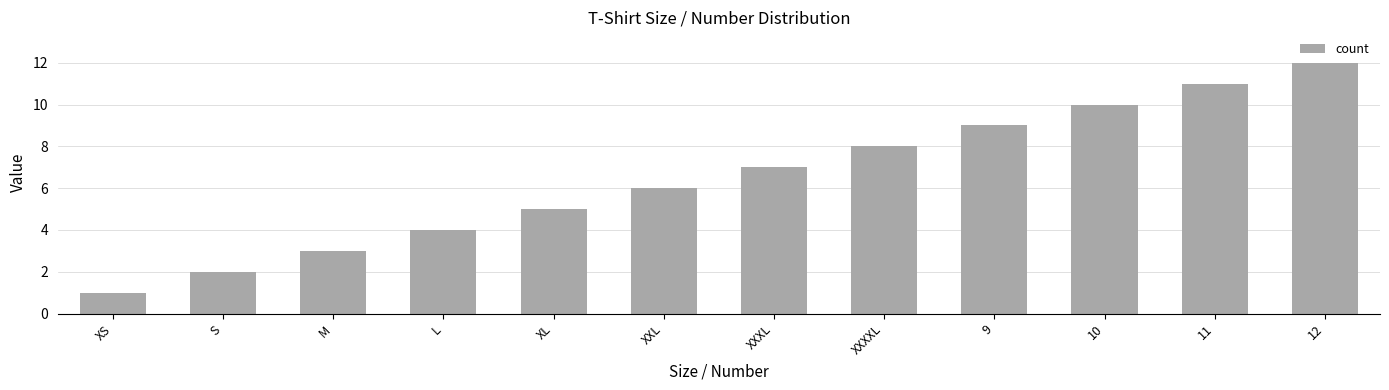

Reading left to right, transcribe all the data shown in this chart.

XS=1	S=2	M=3	L=4	XL=5	XXL=6	XXXL=7	XXXXL=8	9=9	10=10	11=11	12=12